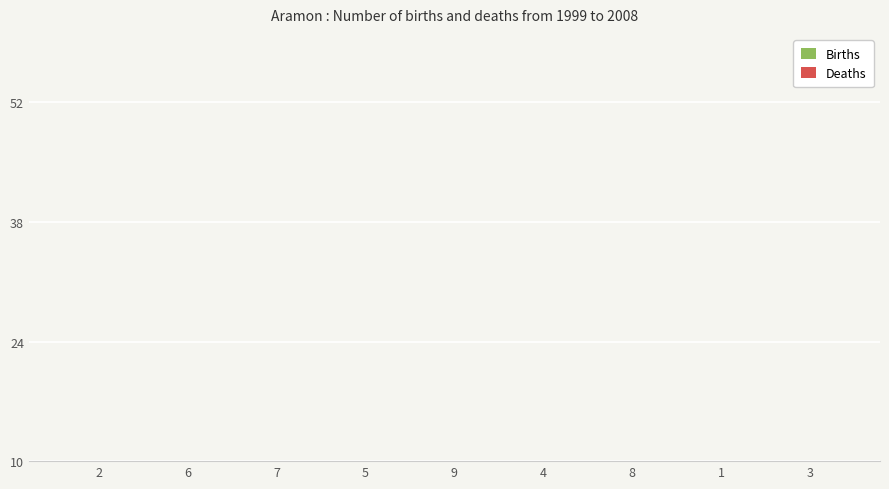

Rank the series by their maximum value, from lowest to highest.

Births, Deaths